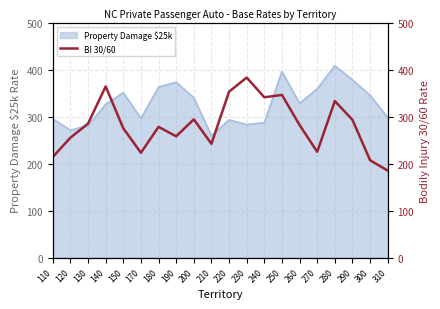

Does the chart display data point markers on the line(s)?

No